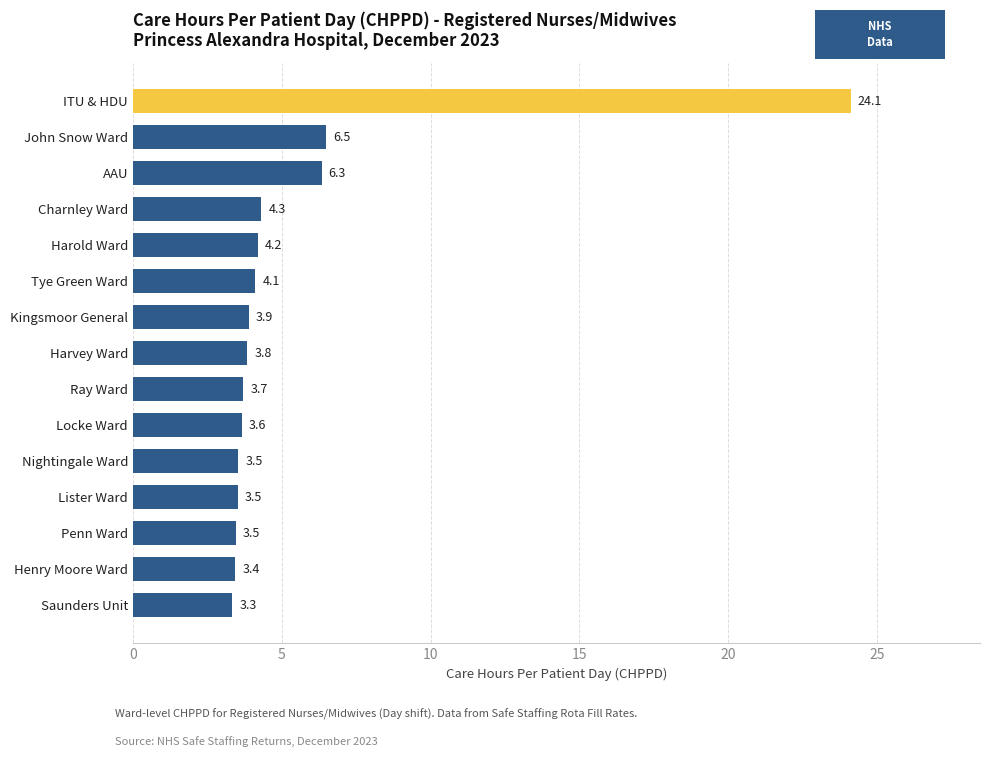

What is the greatest value displayed?

24.1